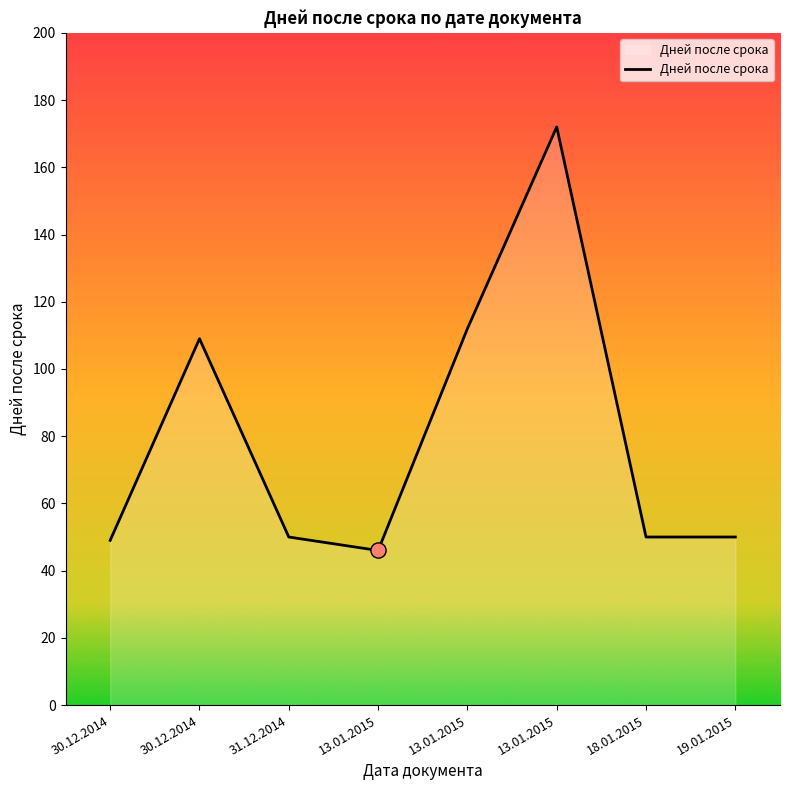

What is the ratio of the value at 31.12.2014 to the value at 13.01.2015?

0.3